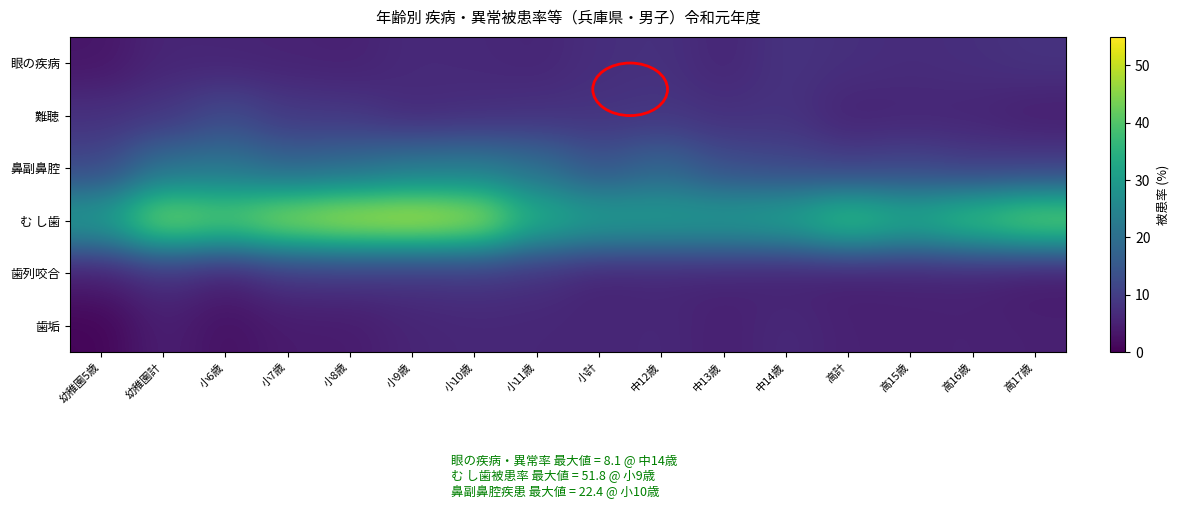

Which series has the largest total across all categories?

む し歯